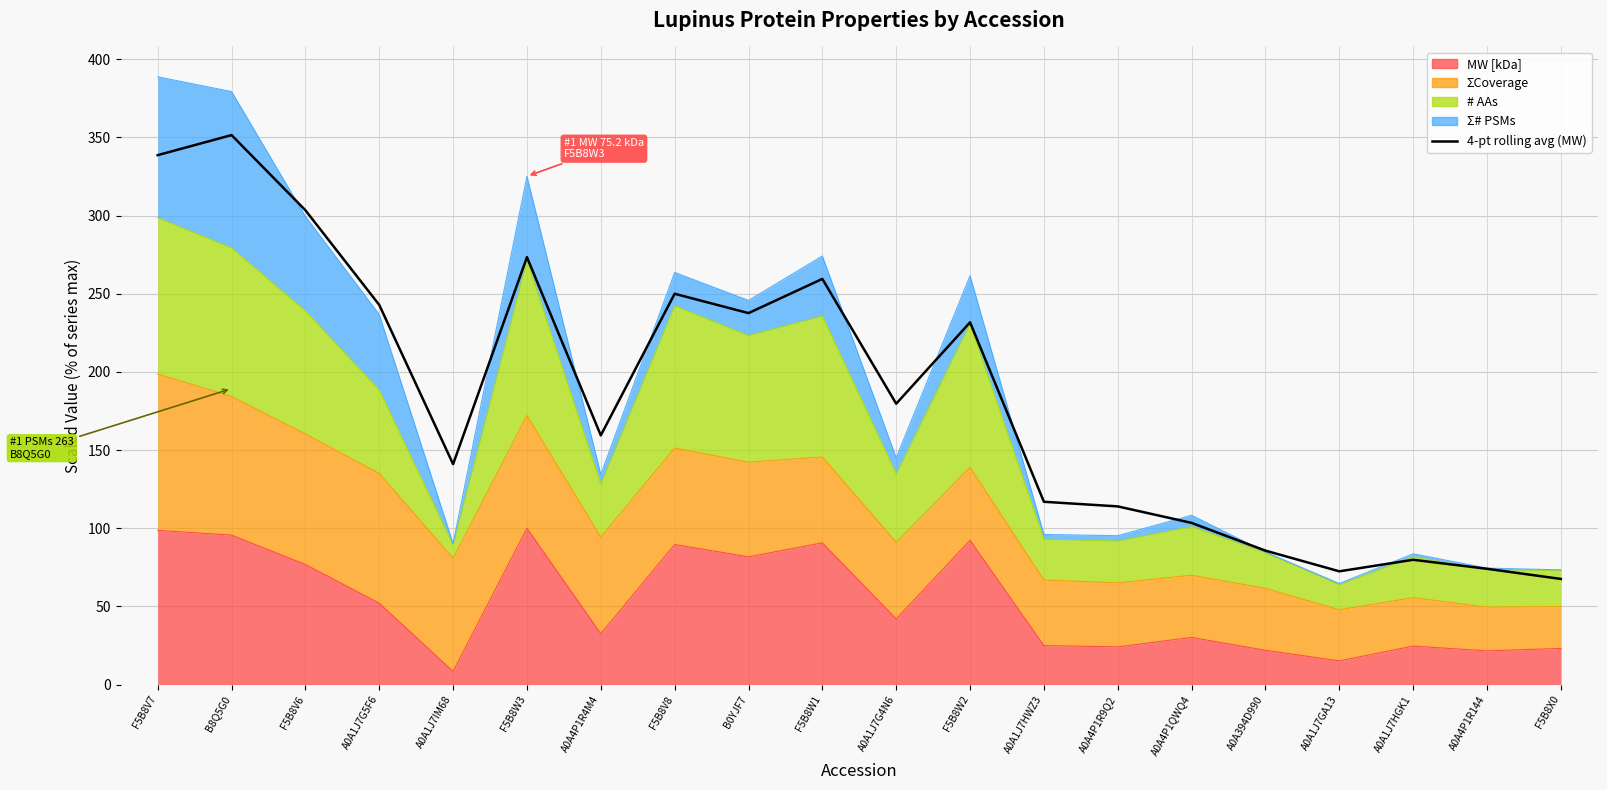

How many lines are shown in the chart?

1